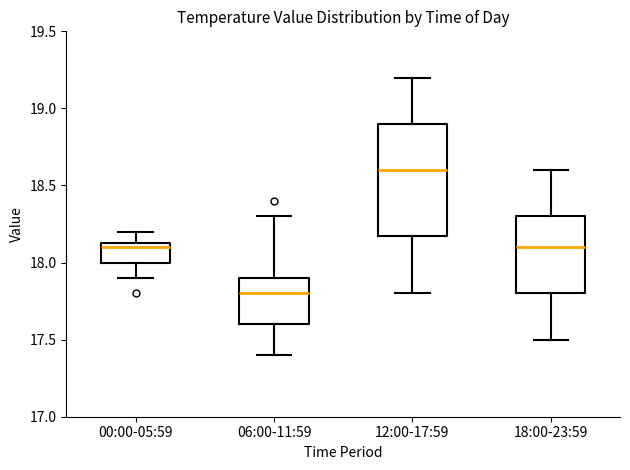

Reading left to right, transcribe this box plot: for each box, give where its median line is, the range the box spans, and where its two whiskers end, as read against the y-axis. The values are not printed on the chart, so give them approximately, as read against the axis.

00:00-05:59: median 18.10, box 18.00 to 18.15, whiskers 17.90 to 18.20
06:00-11:59: median 17.80, box 17.60 to 17.90, whiskers 17.40 to 18.30
12:00-17:59: median 18.60, box 18.20 to 18.90, whiskers 17.80 to 19.20
18:00-23:59: median 18.10, box 17.80 to 18.30, whiskers 17.50 to 18.60